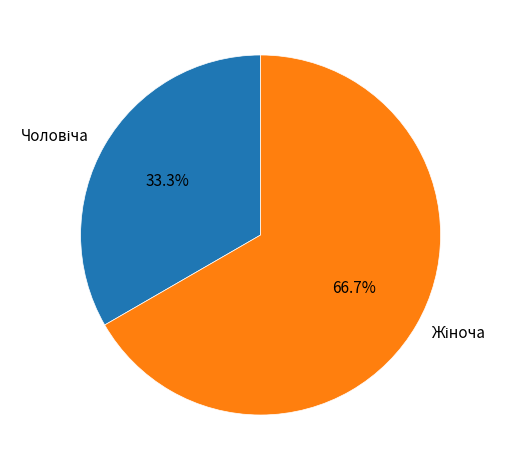

Is there any slice that represents more than half of the pie?

Yes